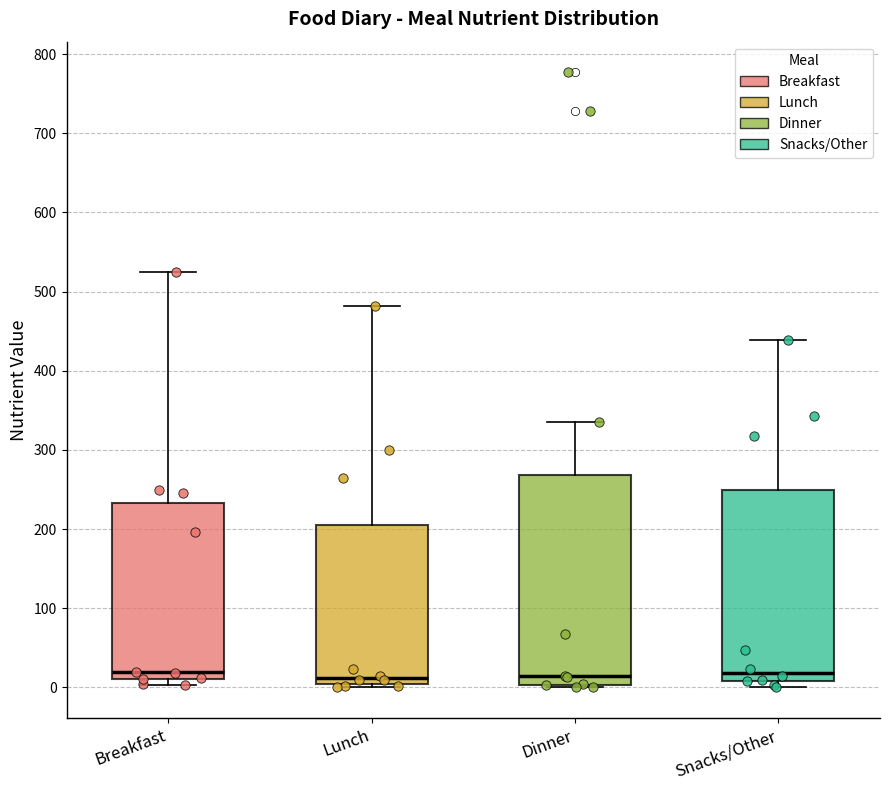

Reading left to right, transcribe this box plot: for each box, give where its median line is, the range the box spans, and where its two whiskers end, as read against the y-axis. The values are not printed on the chart, so give them approximately, as read against the axis.

Breakfast: median 20, box 10 to 230, whiskers 0 to 530
Lunch: median 10, box 0 to 200, whiskers 0 (just below the box's lower edge) to 480
Dinner: median 10, box 0 to 270, whiskers 0 to 340
Snacks/Other: median 20, box 10 to 250, whiskers 0 to 440